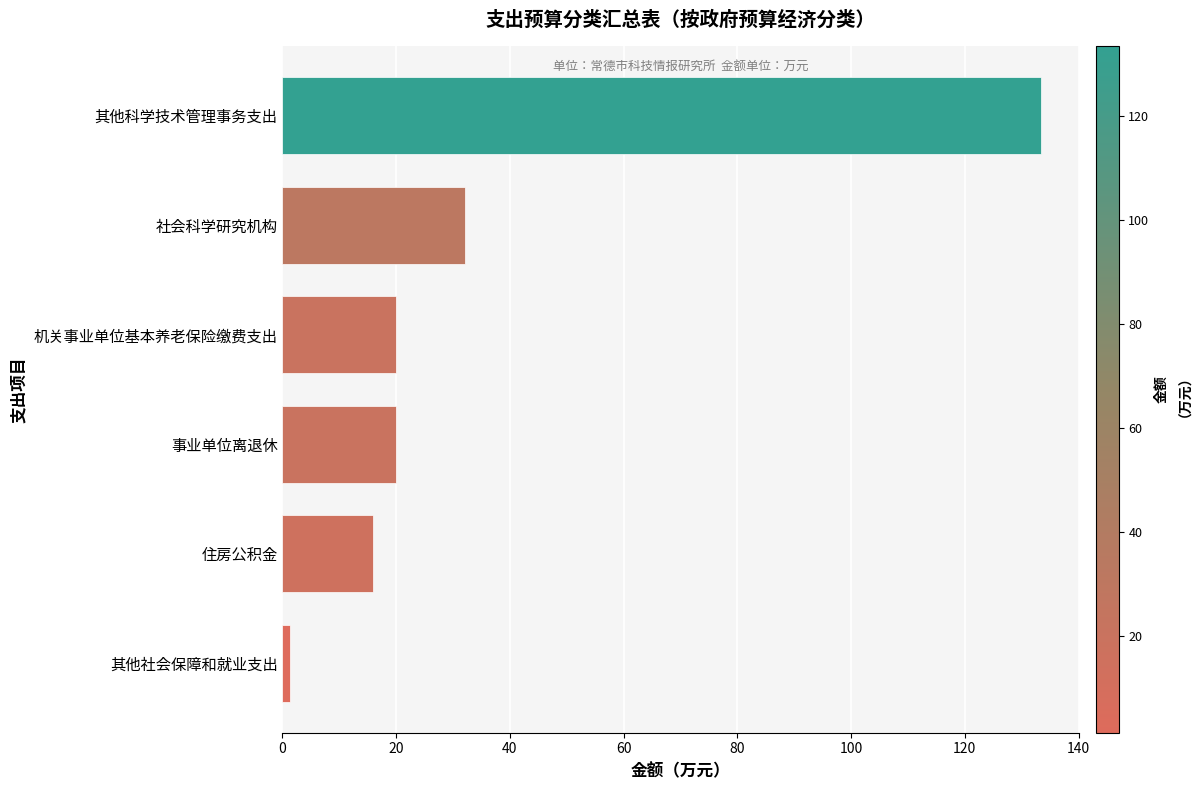

At which category does the chart reach its peak across all series?

其他科学技术管理事务支出